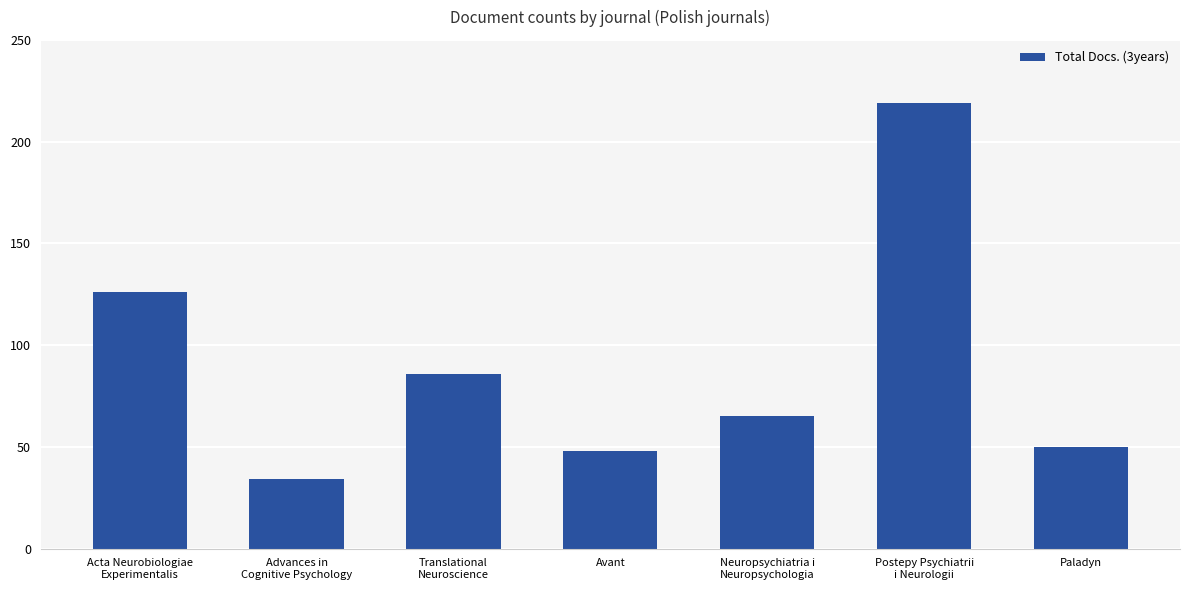

The value at Avant is 15. True or false?

False